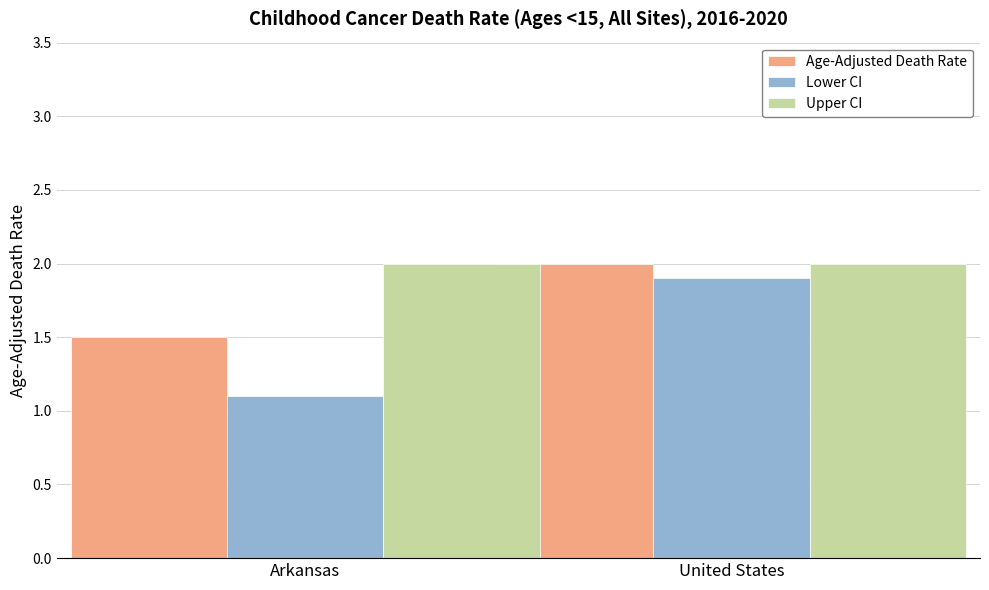

What position from the left is United States?

2